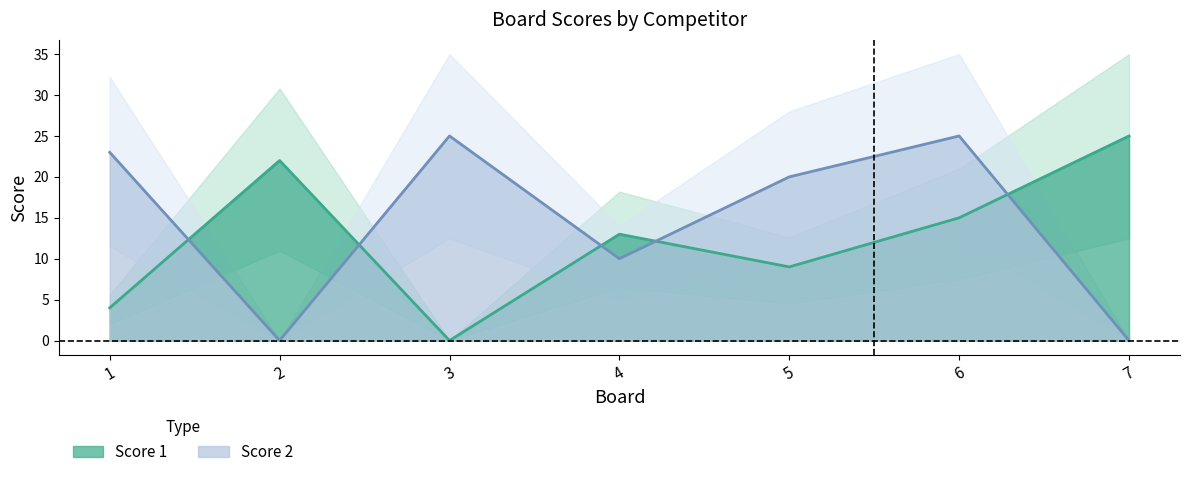

At how many categories does at least one series exceed 0?

7